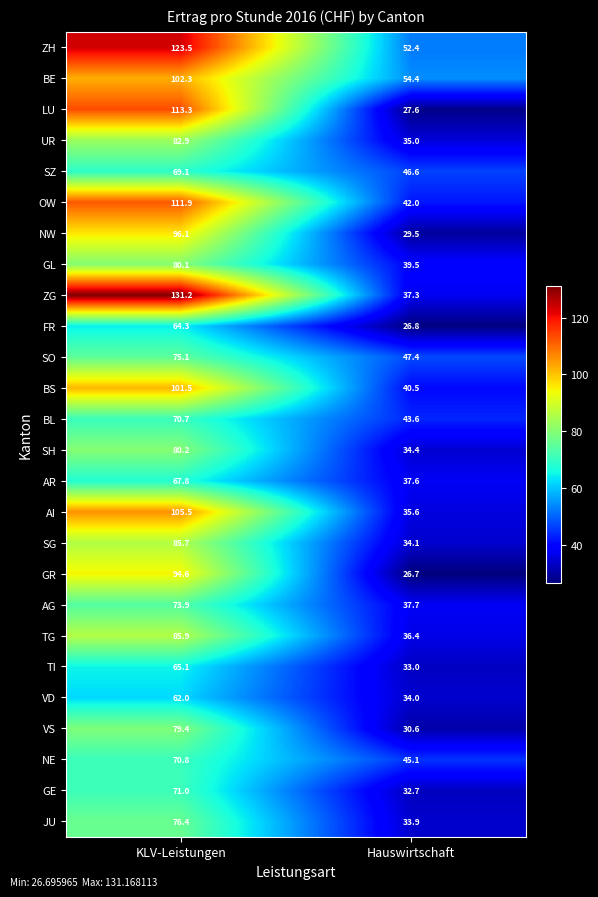

What is the difference between the VD values at Hauswirtschaft and KLV-Leistungen?

28.0